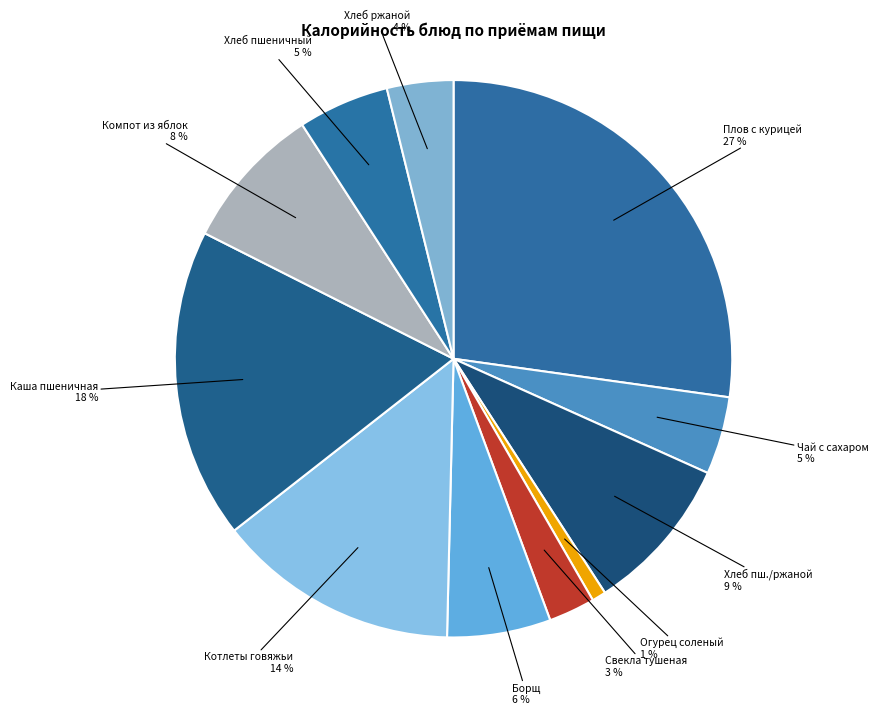

Is it true that Каша пшеничная is 18% of the pie?

True